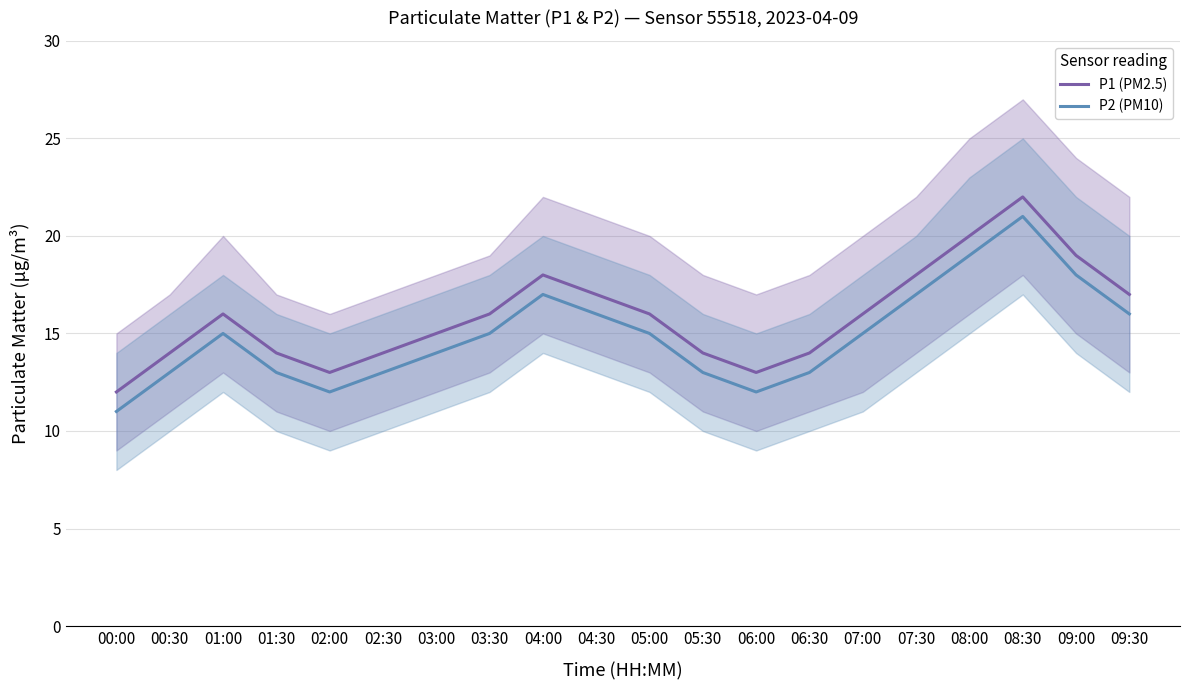

At which label does P2 (PM10) reach its minimum?

00:00